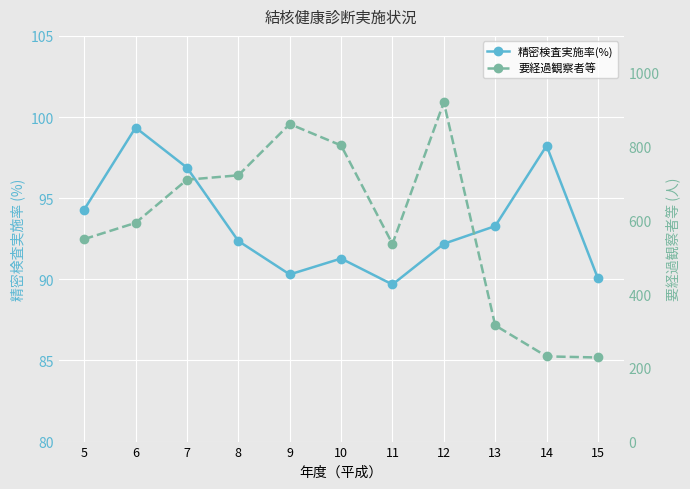

Which category has the lowest value in the 要経過観察者等 series?

15